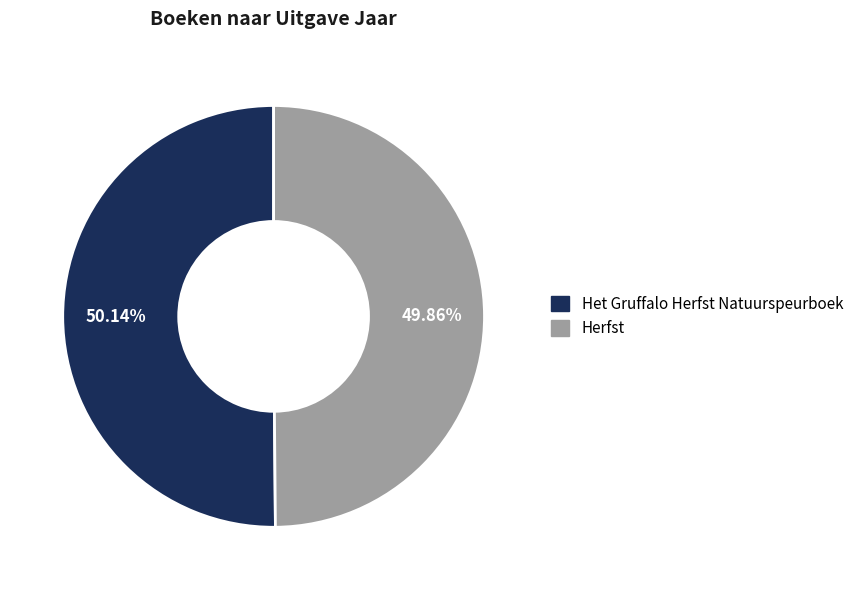

Approximately how many times larger is the value at Het Gruffalo Herfst Natuurspeurboek compared to Herfst?

1.0